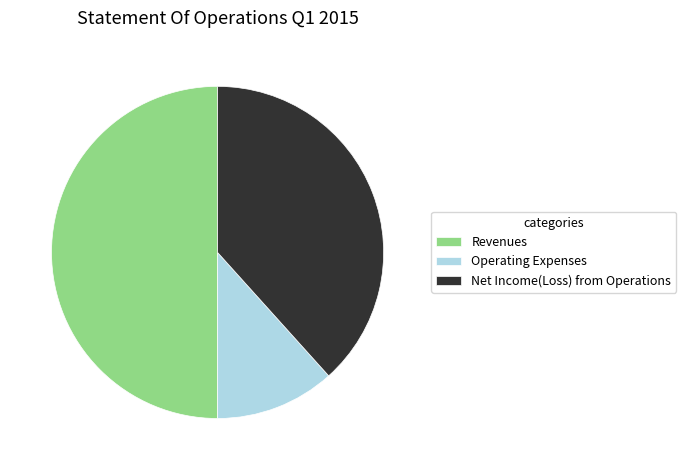

How many segments does this pie chart have?

3